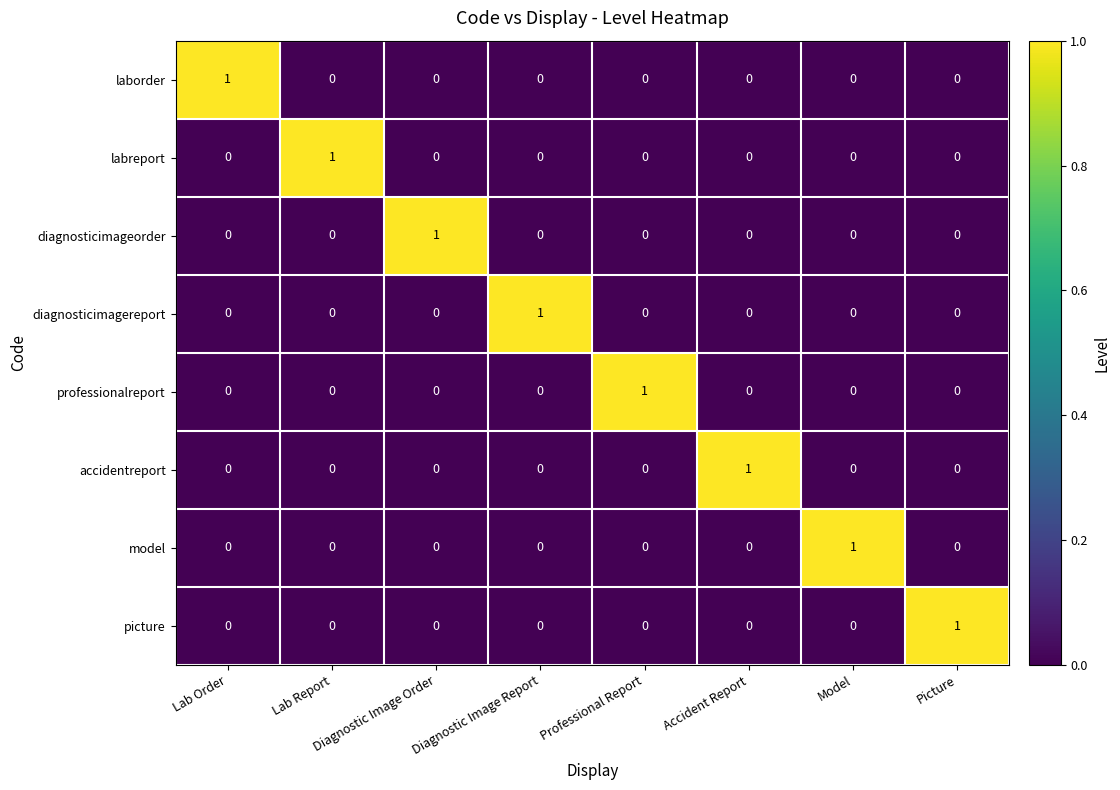

Which category has the highest value in the picture series?

Picture